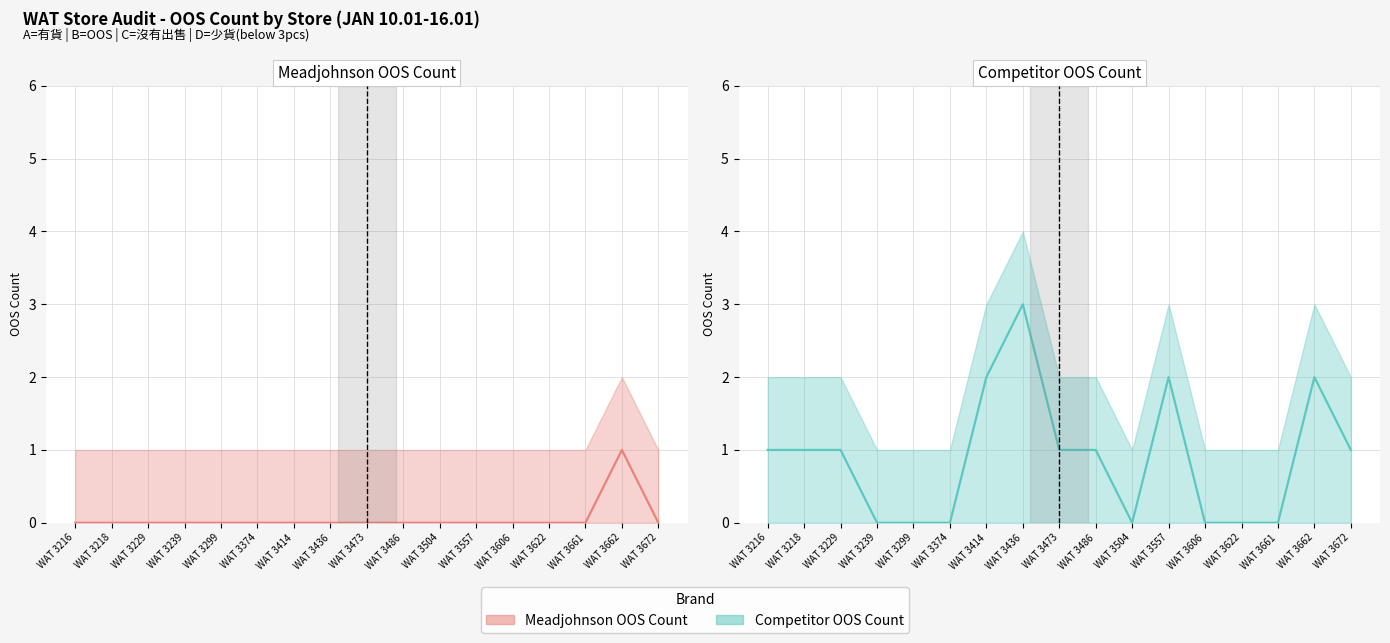

At which category is the sum across all series the highest?

WAT 3436